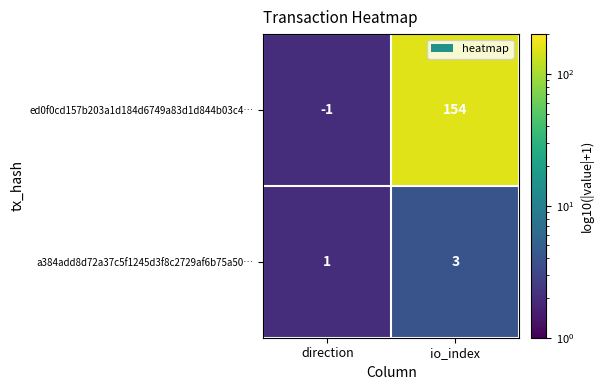

Reading left to right, list all the values displayed in this chart.

ed0f0cd157b203a1d184d6749a83d1d844b03c4…: direction=-1	io_index=154
a384add8d72a37c5f1245d3f8c2729af6b75a50…: direction=1	io_index=3